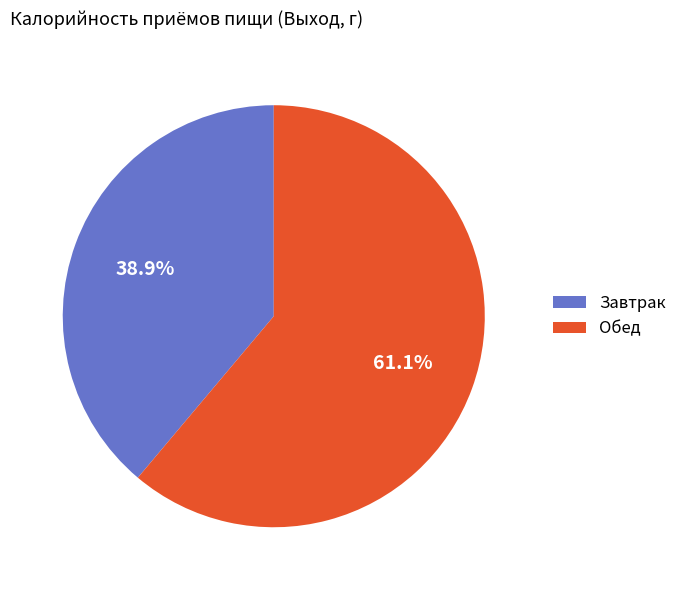

Is it true that Обед is 72% of the pie?

False